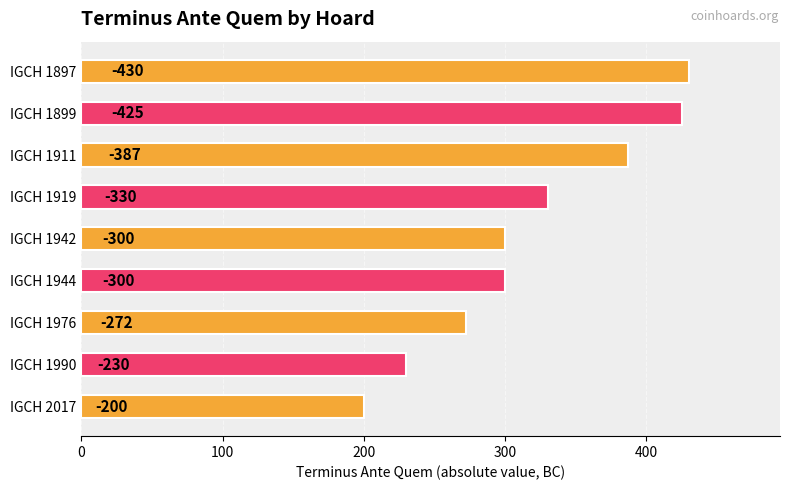

Are the bars horizontal?

Yes